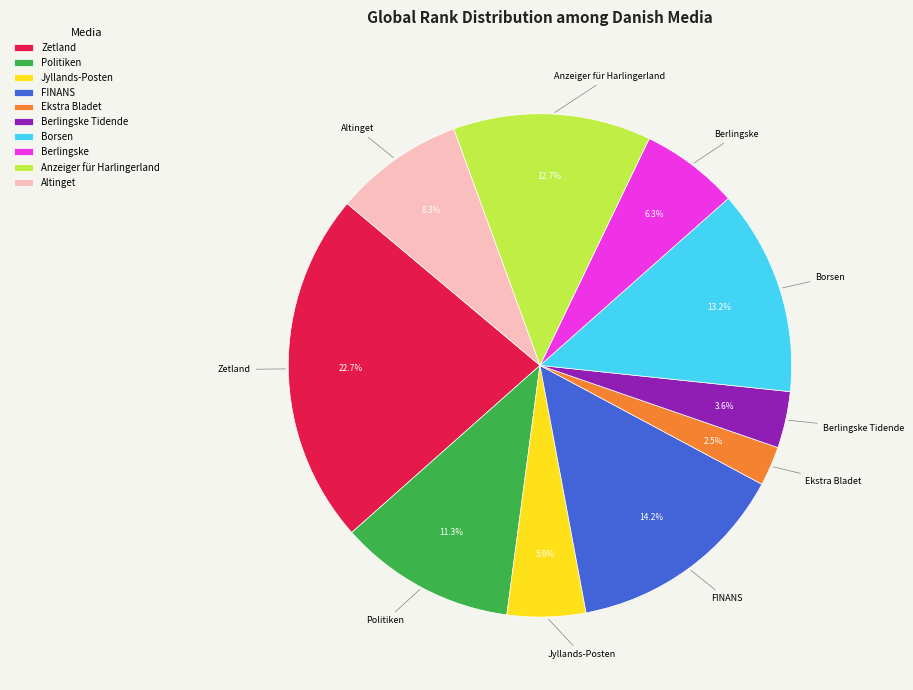

Which category has the biggest portion of the pie?

Zetland